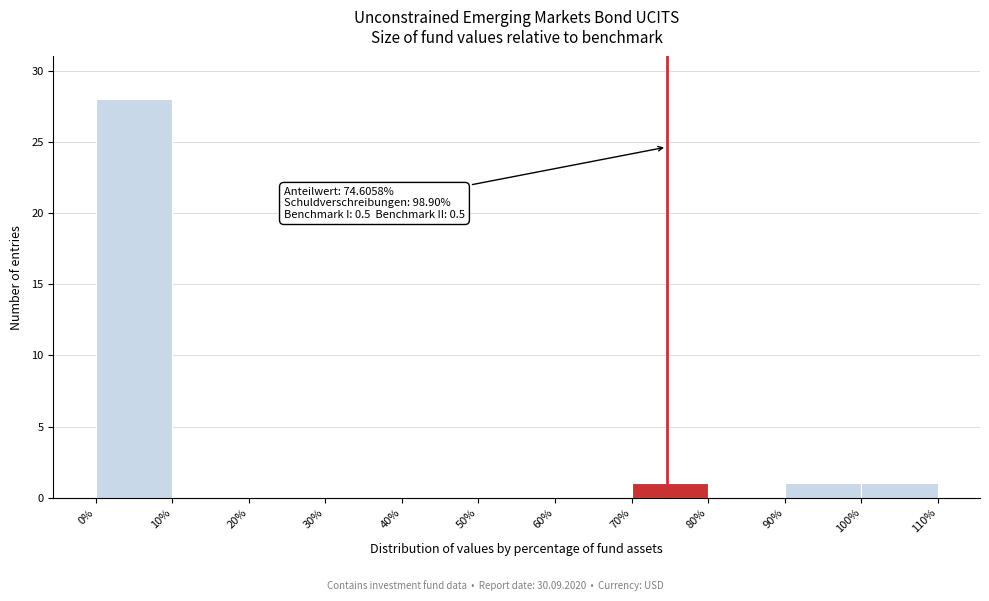

Over which range of the x-axis is the bar tallest?

0% to 10%